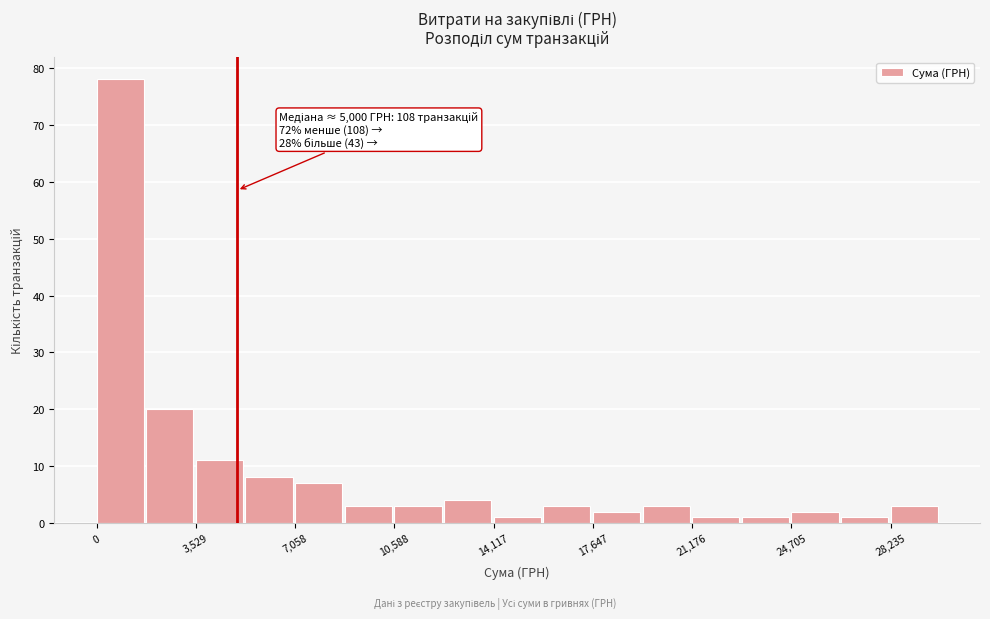

Around what value on the x-axis is the tallest bar? Give the approximate position of its centre, as read against the axis.

1000